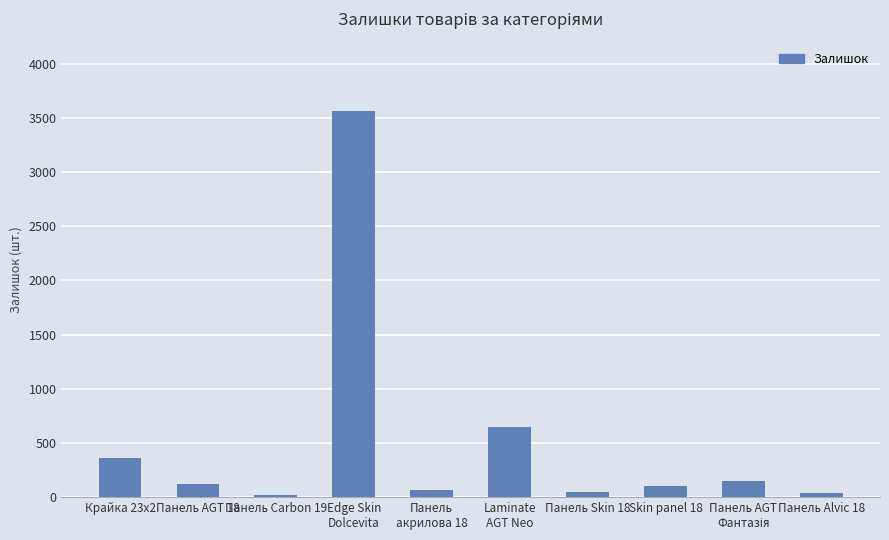

What is the value of the 1st bar from the left?

360